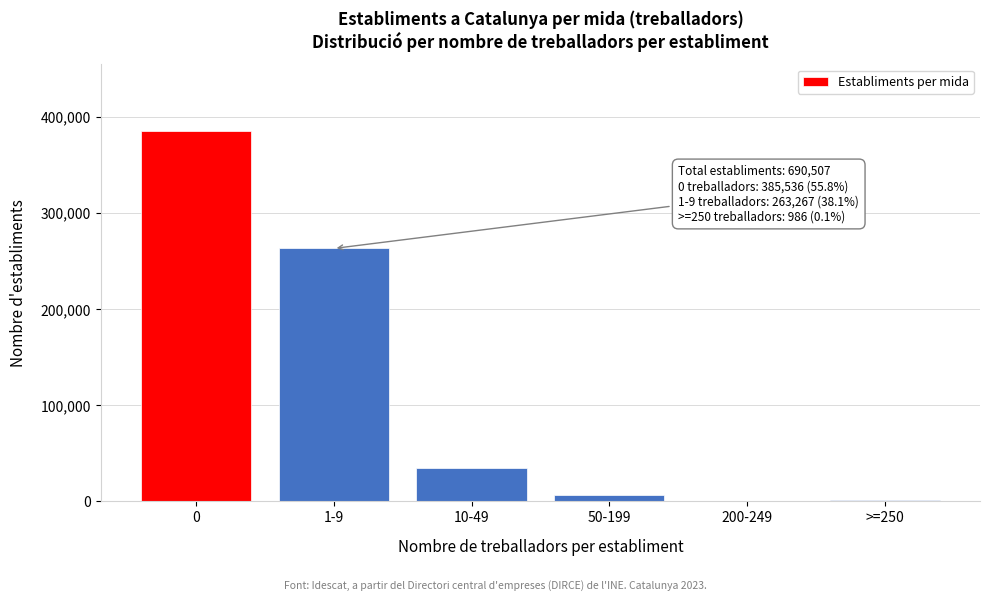

At which label is the value closest to 192958?

1-9